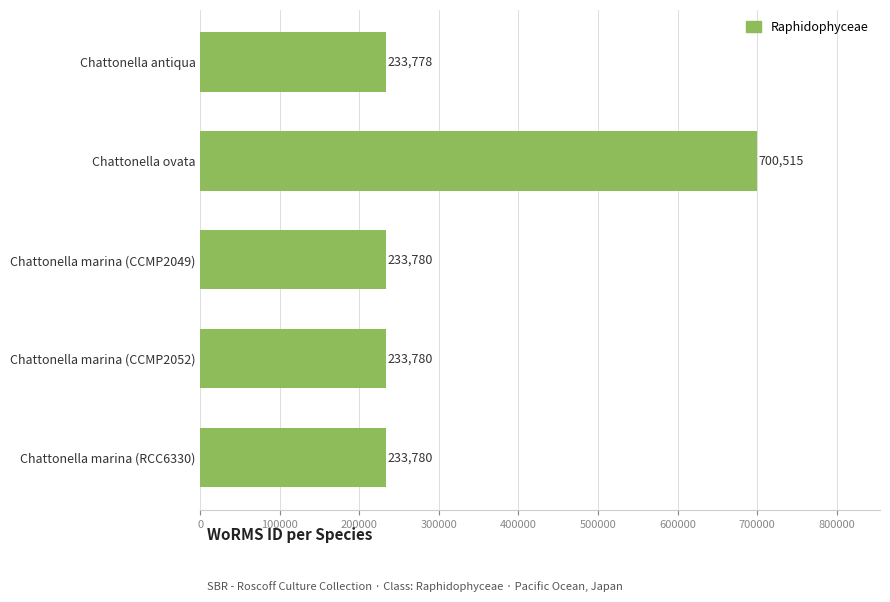

Reading top to bottom, transcribe all the data shown in this chart.

Chattonella antiqua=233778	Chattonella ovata=700515	Chattonella marina (CCMP2049)=233780	Chattonella marina (CCMP2052)=233780	Chattonella marina (RCC6330)=233780